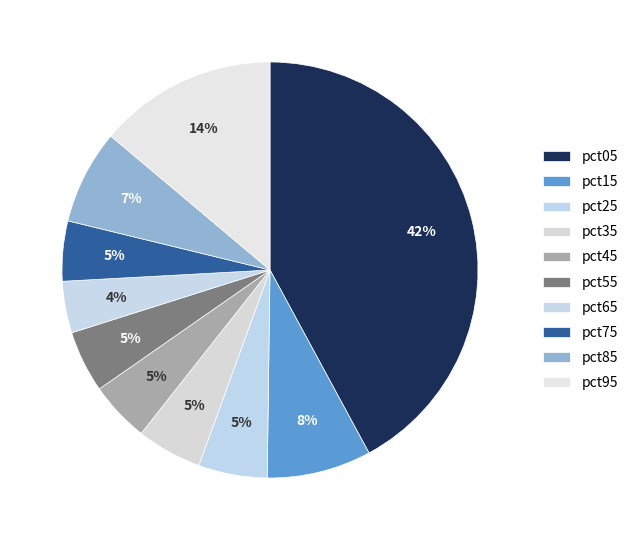

The pct65 slice represents 1% of the pie. True or false?

False